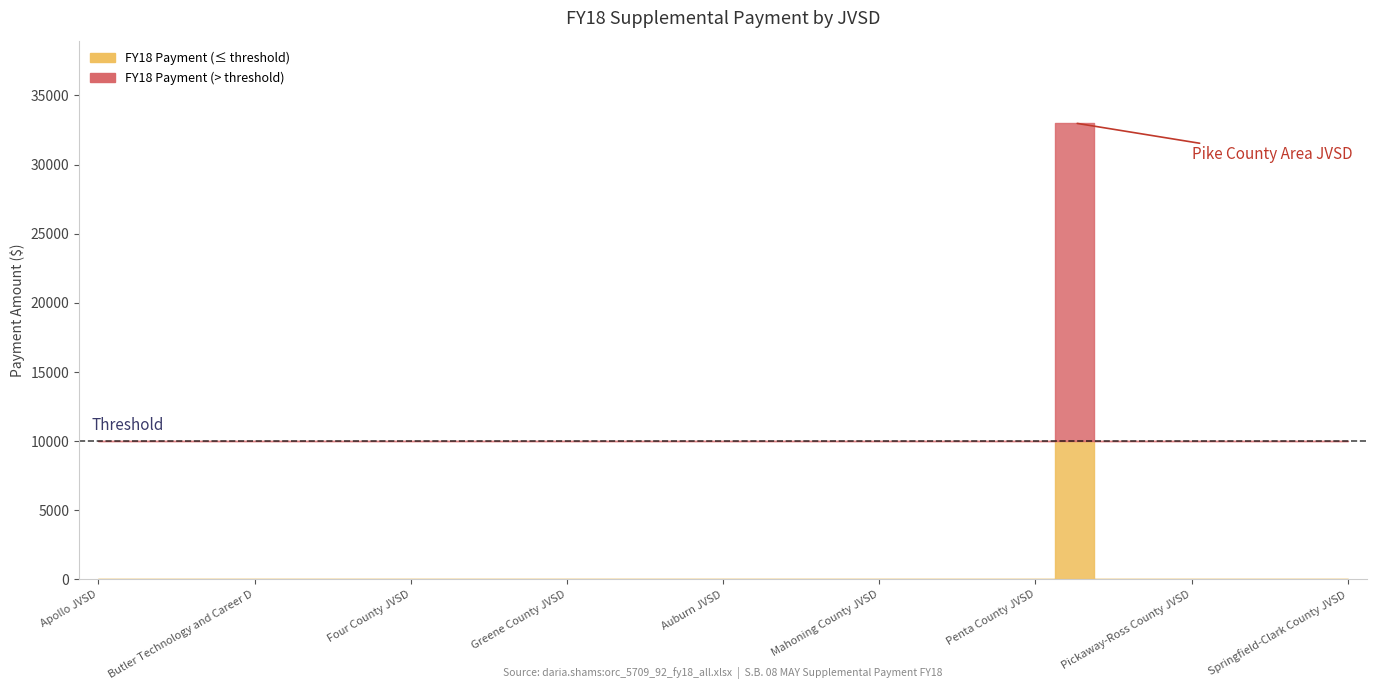

What is the label of the 20th point from the right?

Great Oaks Inst Of Technology